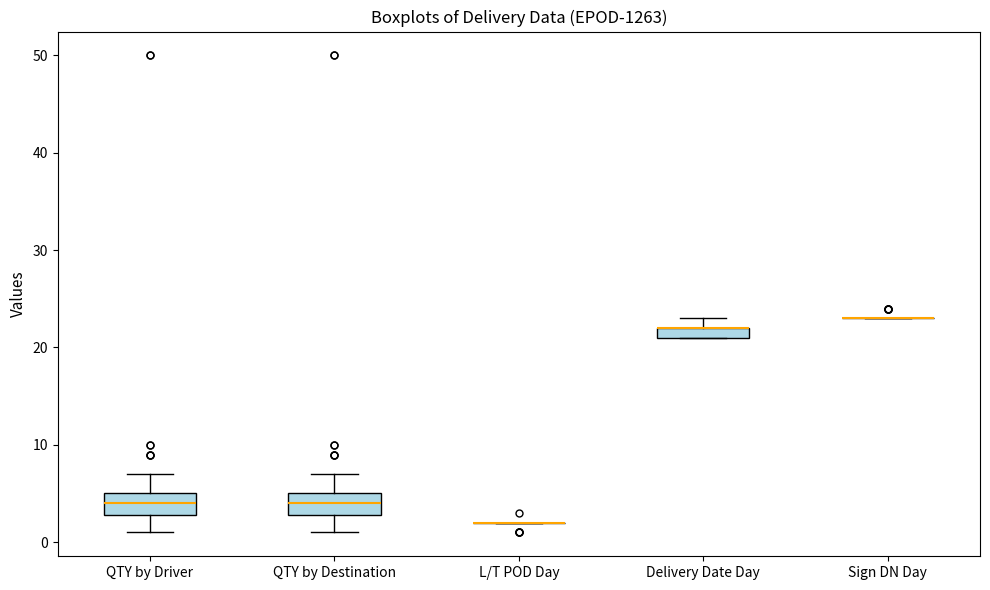

Where is the lower edge of the box for QTY by Driver on the y-axis? The values are not printed on the chart, so give them approximately, as read against the axis.

3